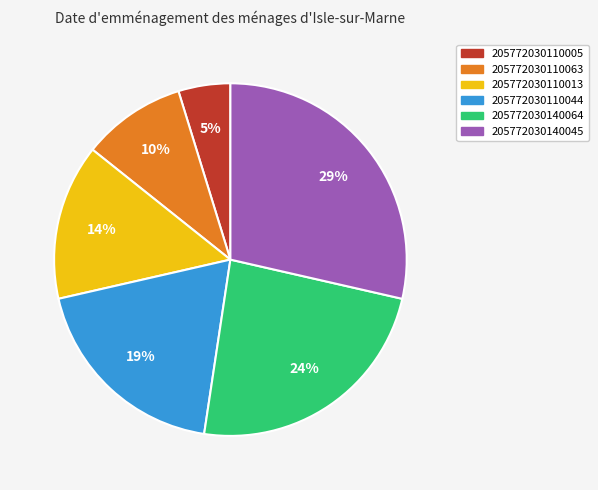

Does any single category account for the majority?

No